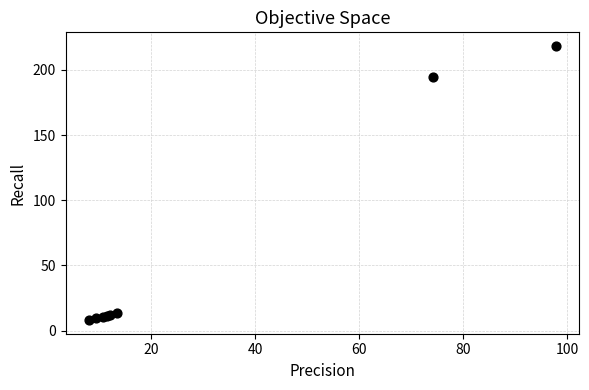

What Y value in the scatter plot is closest to 113?

194.6